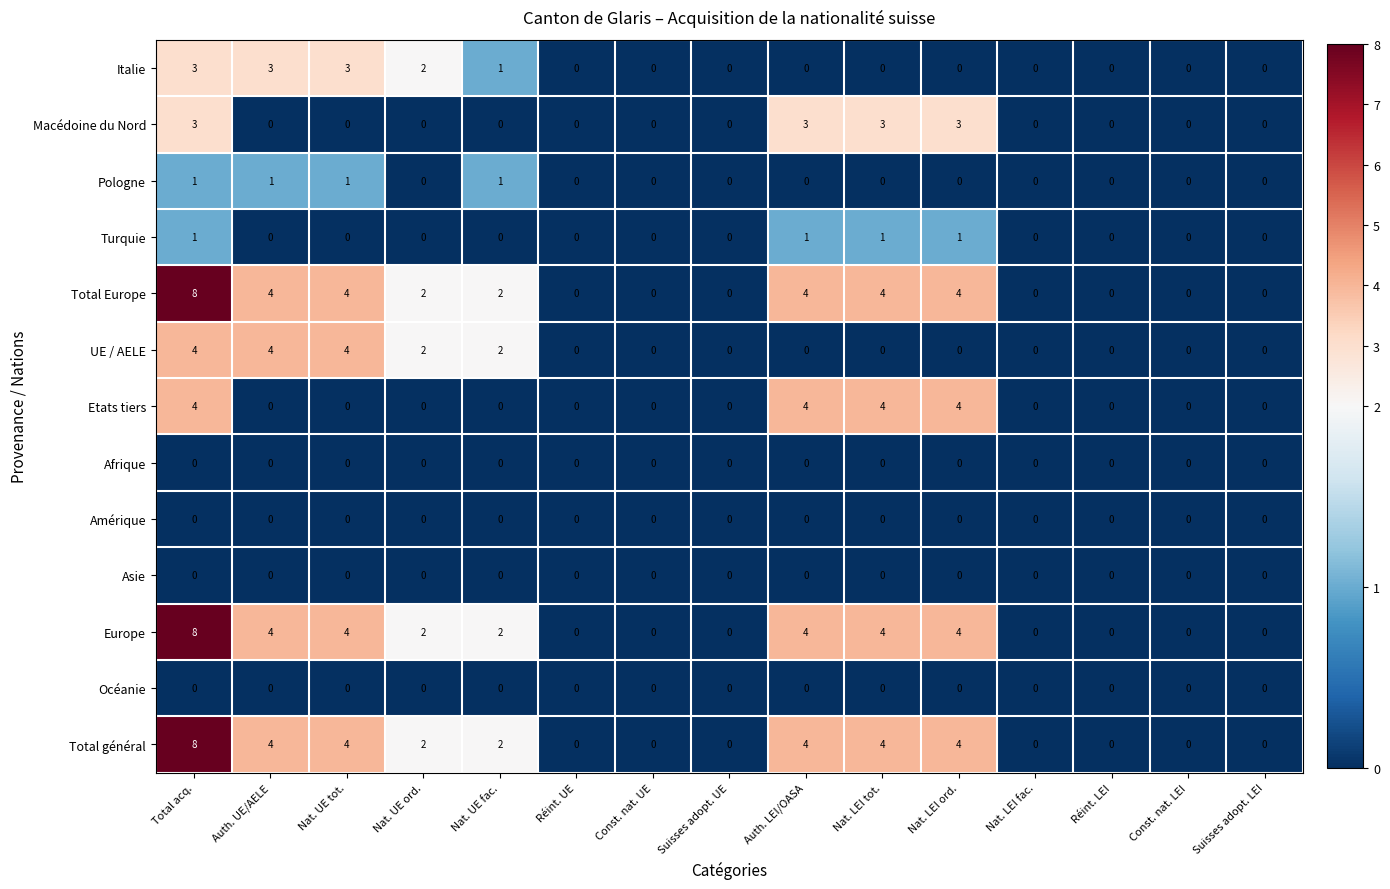

How many Pologne values are between 0 and 1?

15